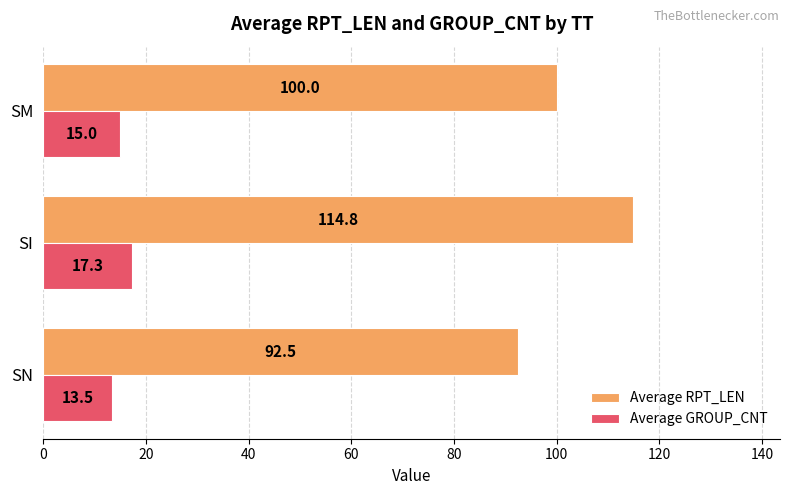

What is the lowest value of the Average RPT_LEN series?

92.5